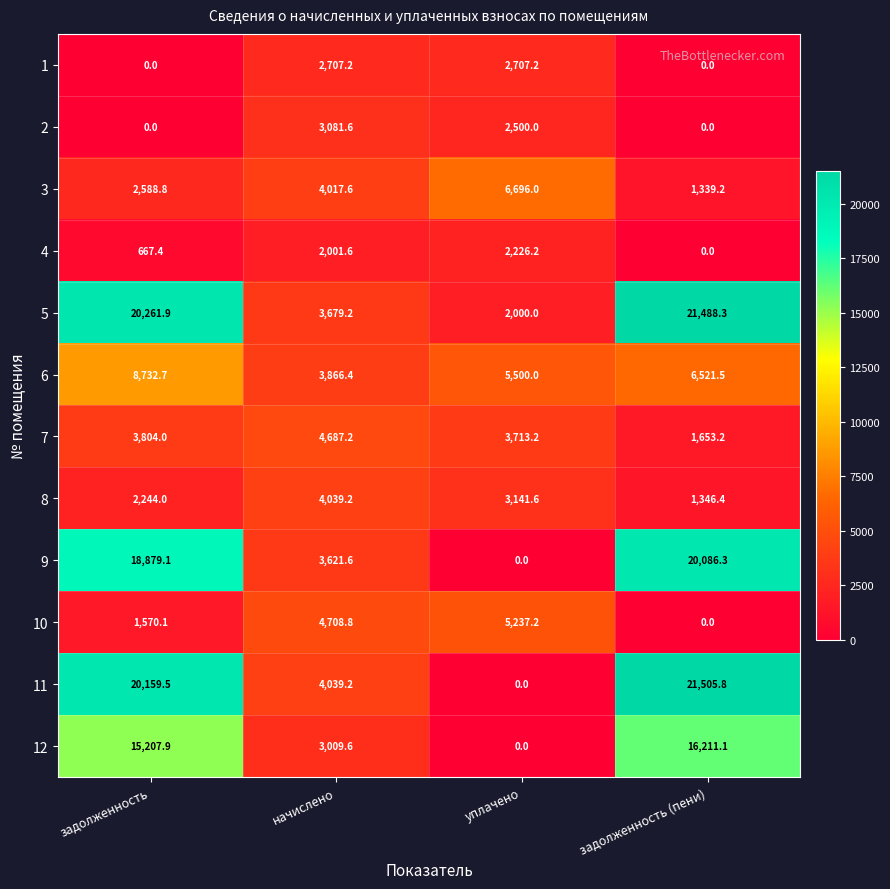

The value of 1 at начислено is 2707.2. True or false?

True